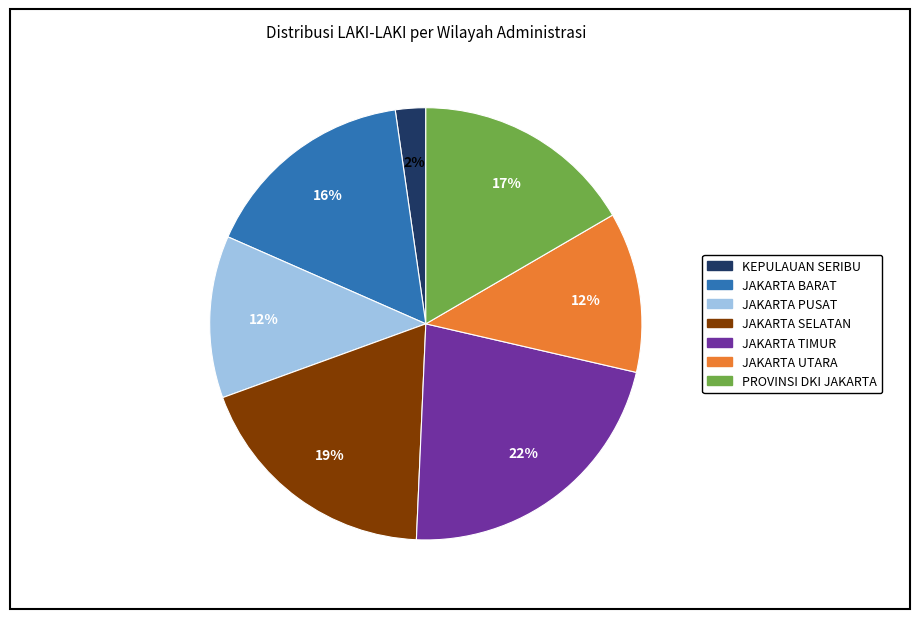

Is JAKARTA SELATAN the majority of the pie?

No